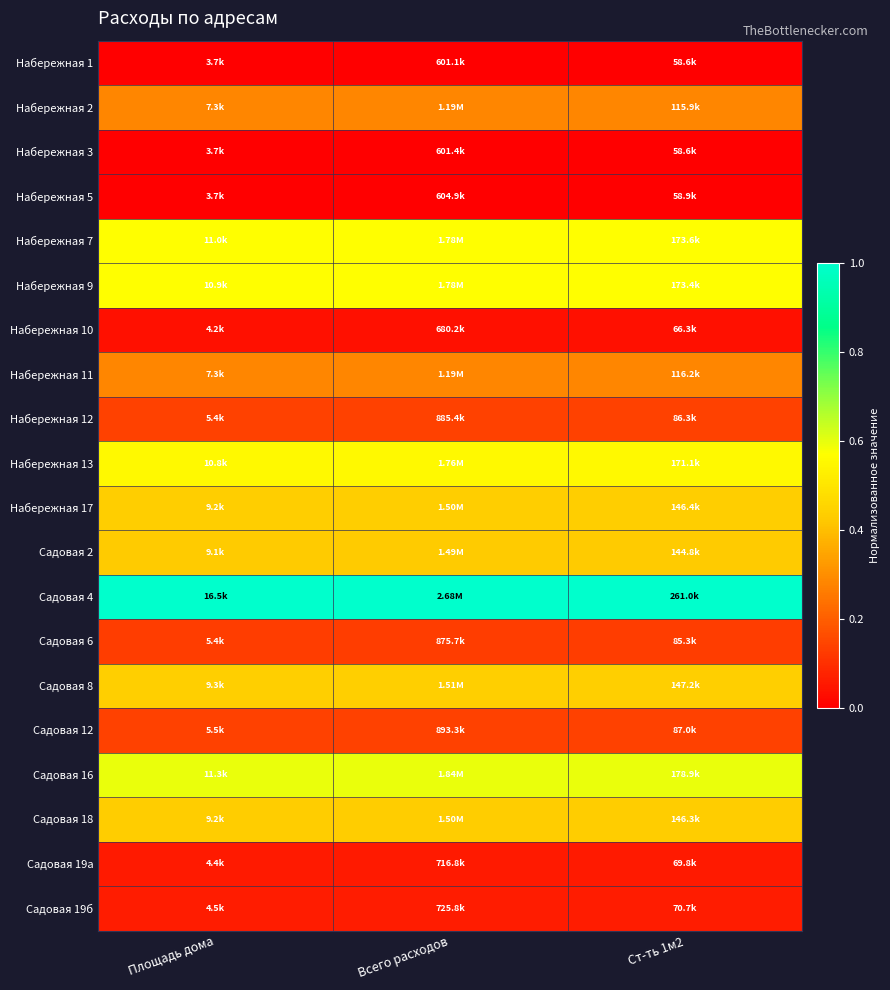

What is the total value across all series at Площадь дома?

6.2